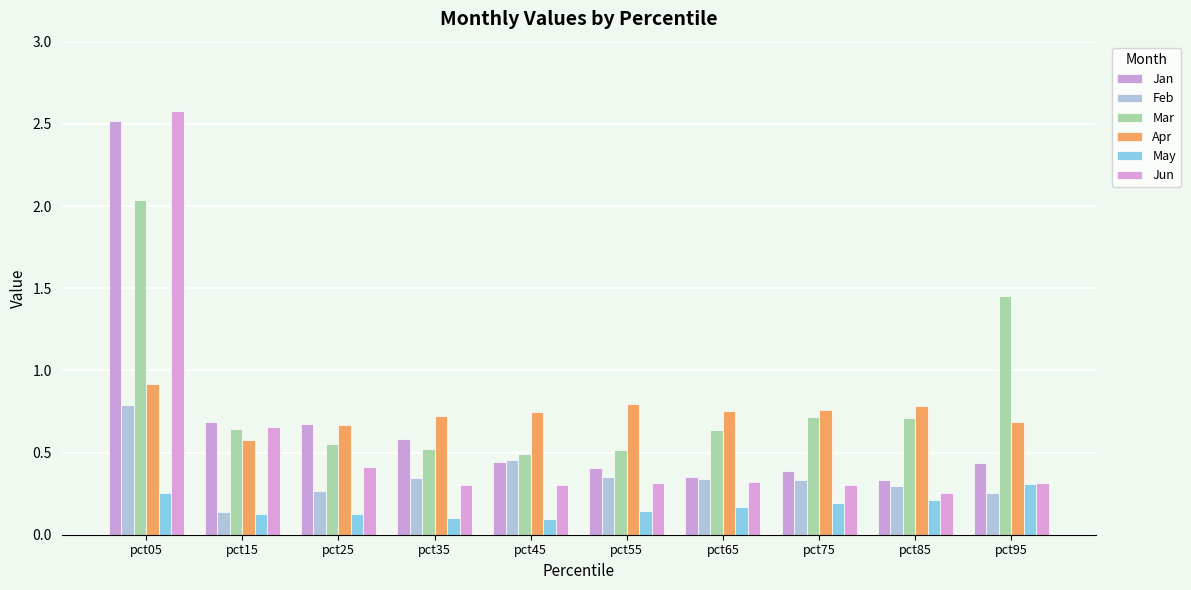

What are all the series names shown in the legend?

Jan, Feb, Mar, Apr, May, Jun